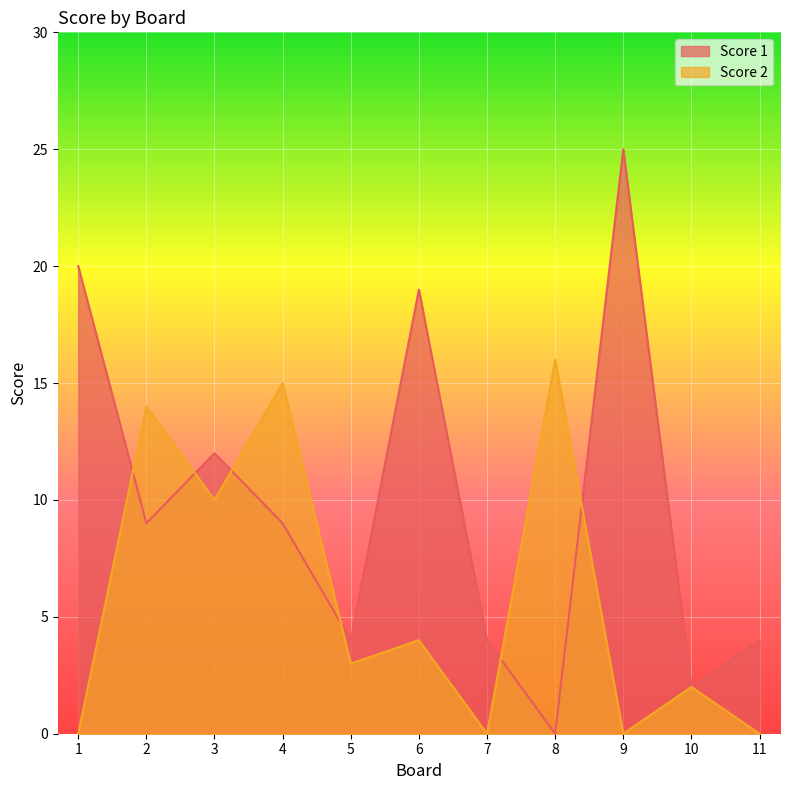

How many intersections are there between Score 2 and Score 1?

6